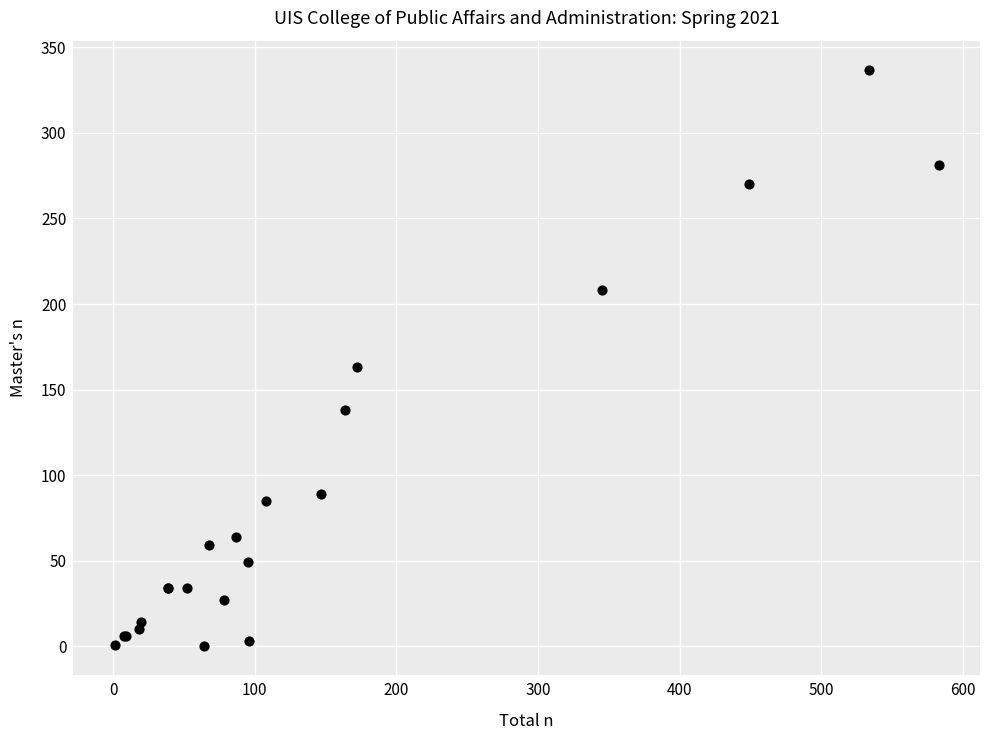

What Y value in the scatter plot is closest to 168?

163